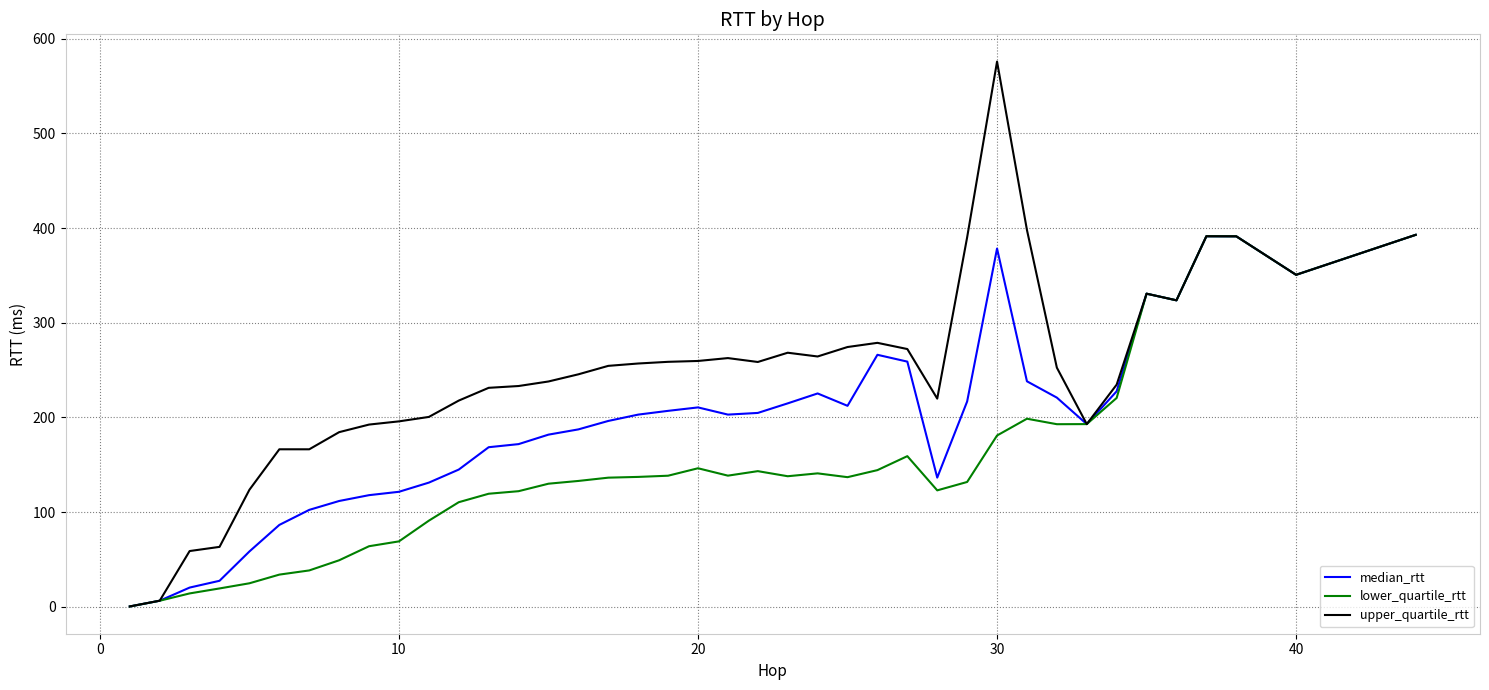

What are all the series names shown in the legend?

median_rtt, lower_quartile_rtt, upper_quartile_rtt